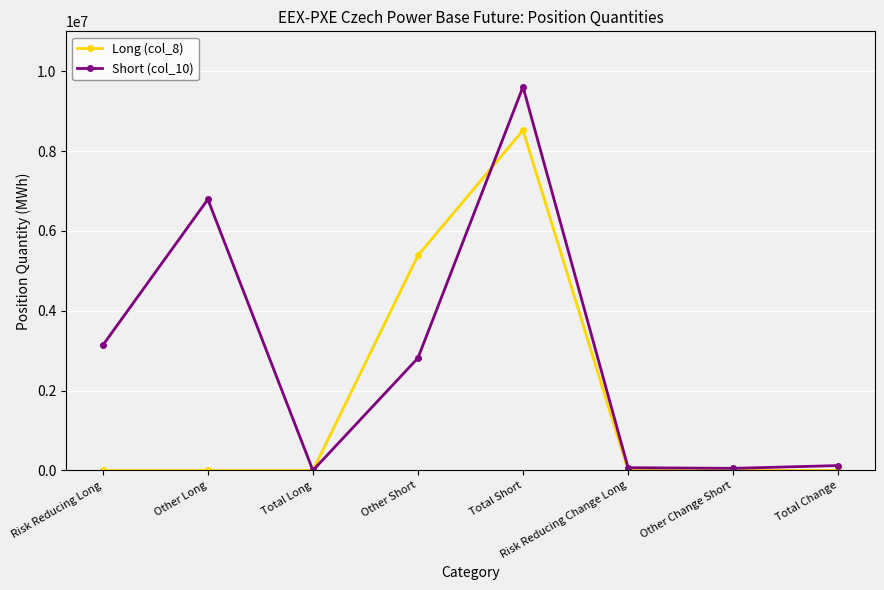

At which category does the chart reach its peak across all series?

Total Short